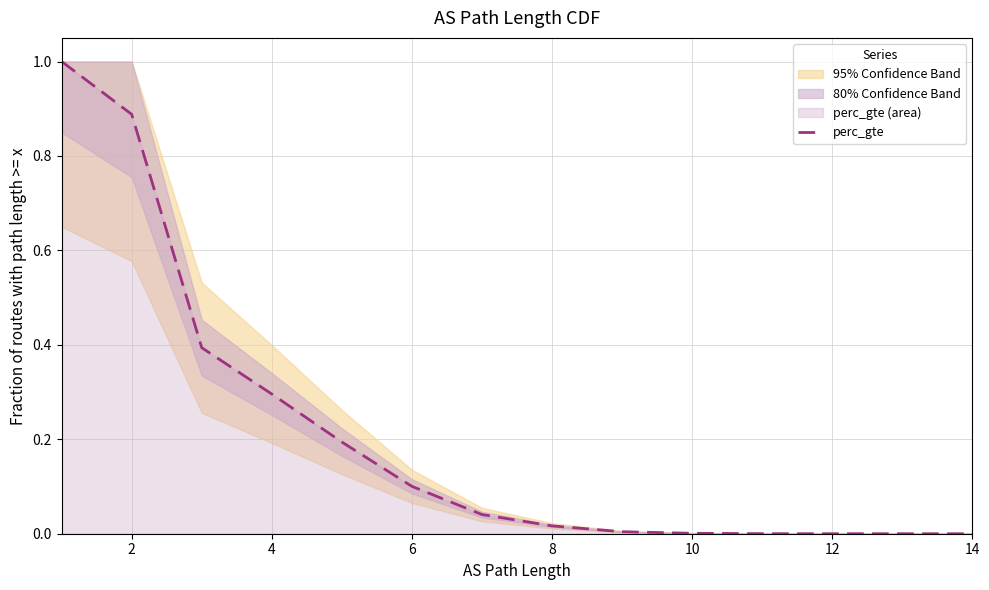

The chart shows a value of 0.0 at 12. True or false?

True